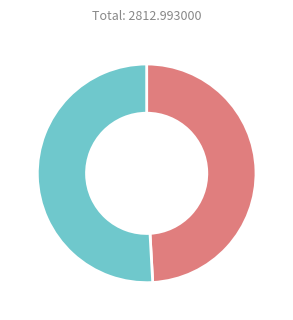

Is there any slice that represents more than half of the pie?

Yes